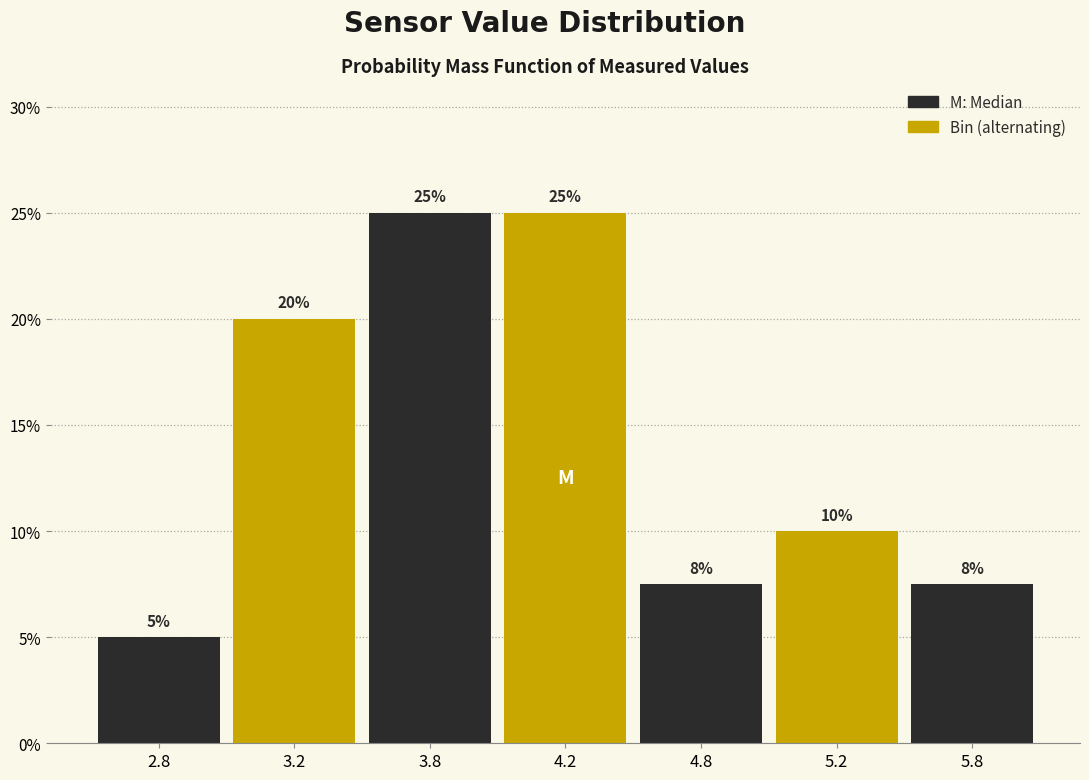

Between 4.2 and 2.8, which is larger?

4.2